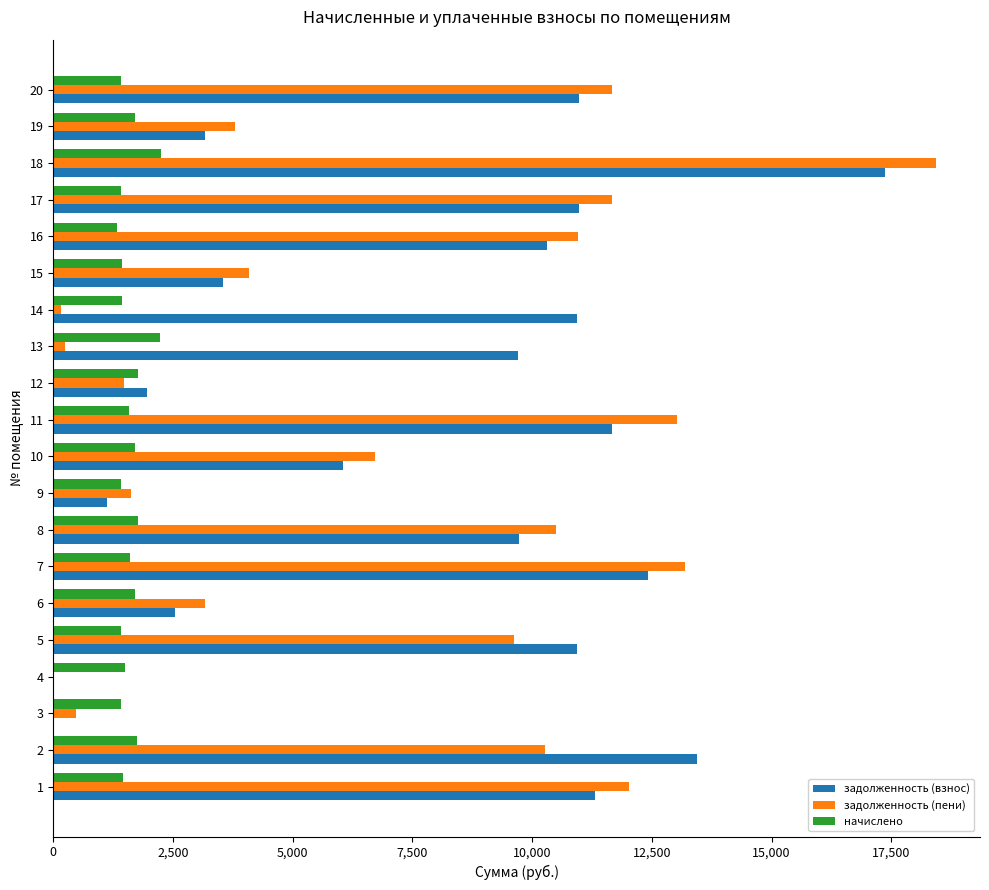

Is the value of начислено at 3 greater than the value of задолженность (взнос) at 12?

No